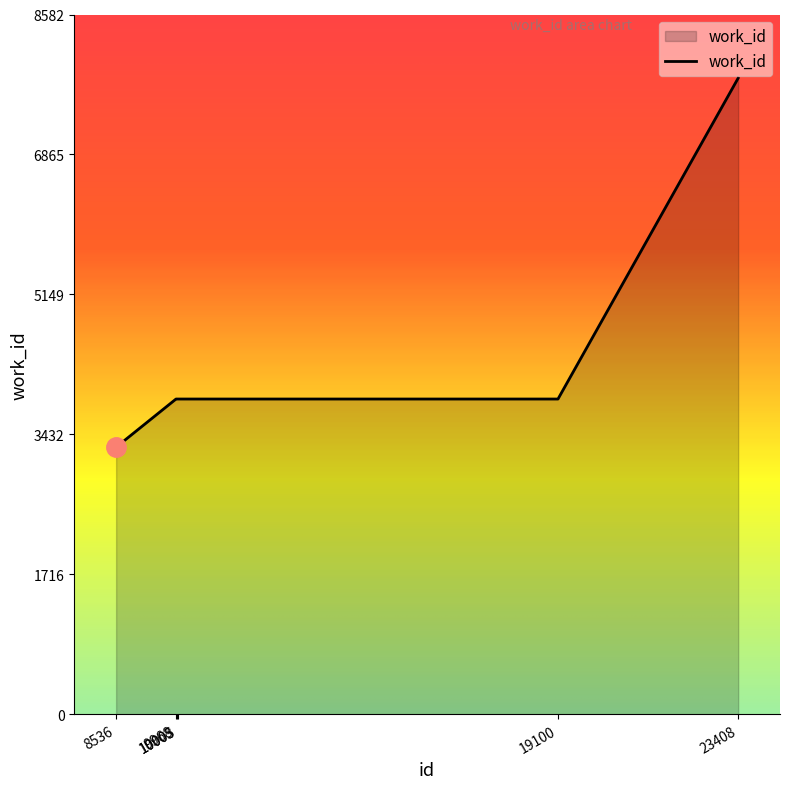

What is the difference between the values at 8536 and 10003?

591